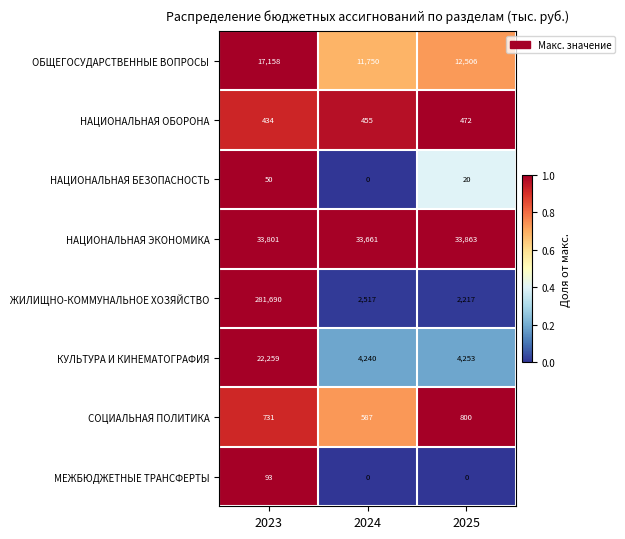

List the series in order of their peak value, highest first.

ЖИЛИЩНО-КОММУНАЛЬНОЕ ХОЗЯЙСТВО, НАЦИОНАЛЬНАЯ ЭКОНОМИКА, КУЛЬТУРА И КИНЕМАТОГРАФИЯ, ОБЩЕГОСУДАРСТВЕННЫЕ ВОПРОСЫ, СОЦИАЛЬНАЯ ПОЛИТИКА, НАЦИОНАЛЬНАЯ ОБОРОНА, МЕЖБЮДЖЕТНЫЕ ТРАНСФЕРТЫ, НАЦИОНАЛЬНАЯ БЕЗОПАСНОСТЬ